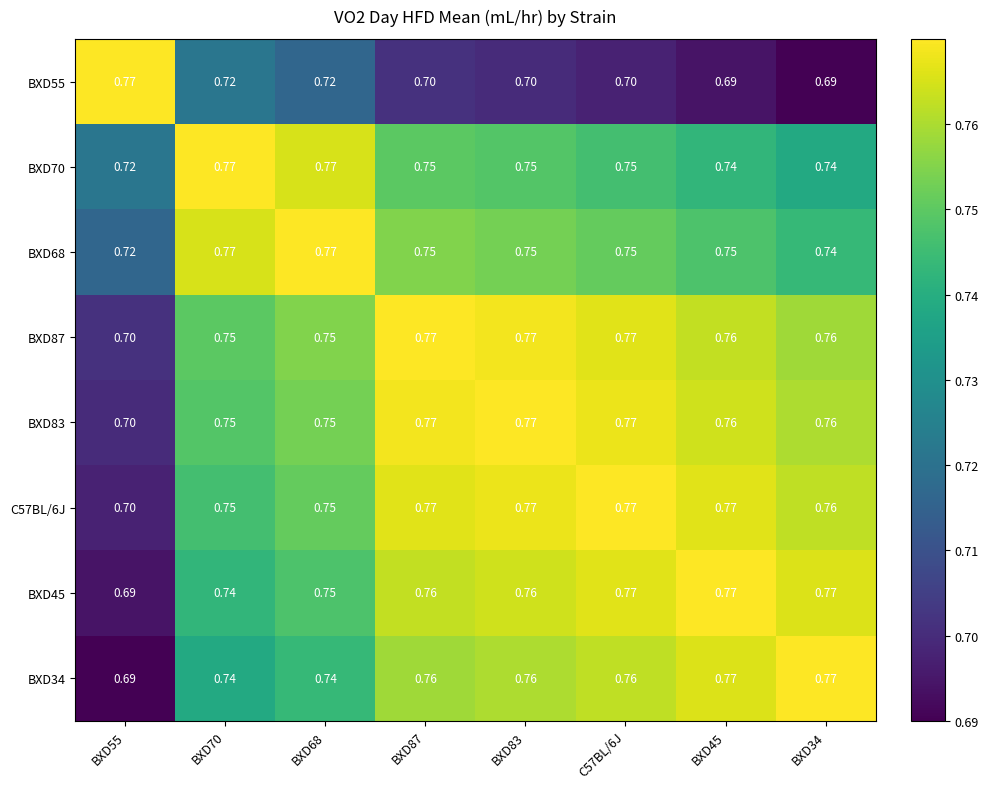

Is the value of BXD45 at BXD34 greater than the value of BXD34 at BXD68?

Yes